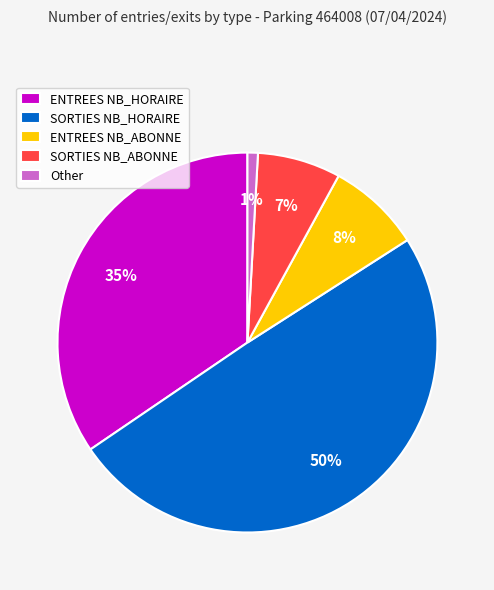

Count the number of slices in the pie.

5